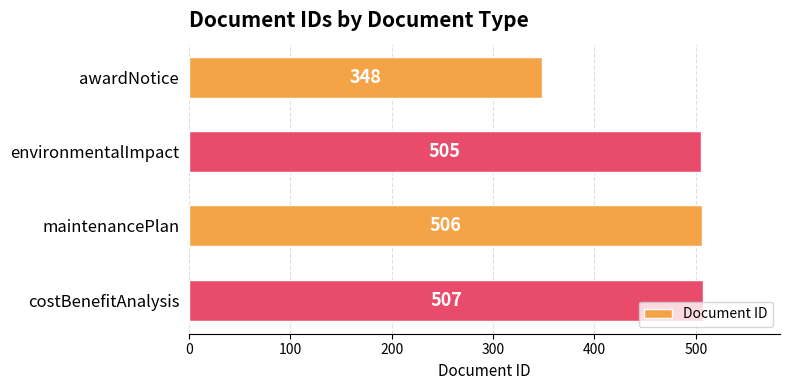

Reading top to bottom, transcribe all the data shown in this chart.

awardNotice=348	environmentalImpact=505	maintenancePlan=506	costBenefitAnalysis=507